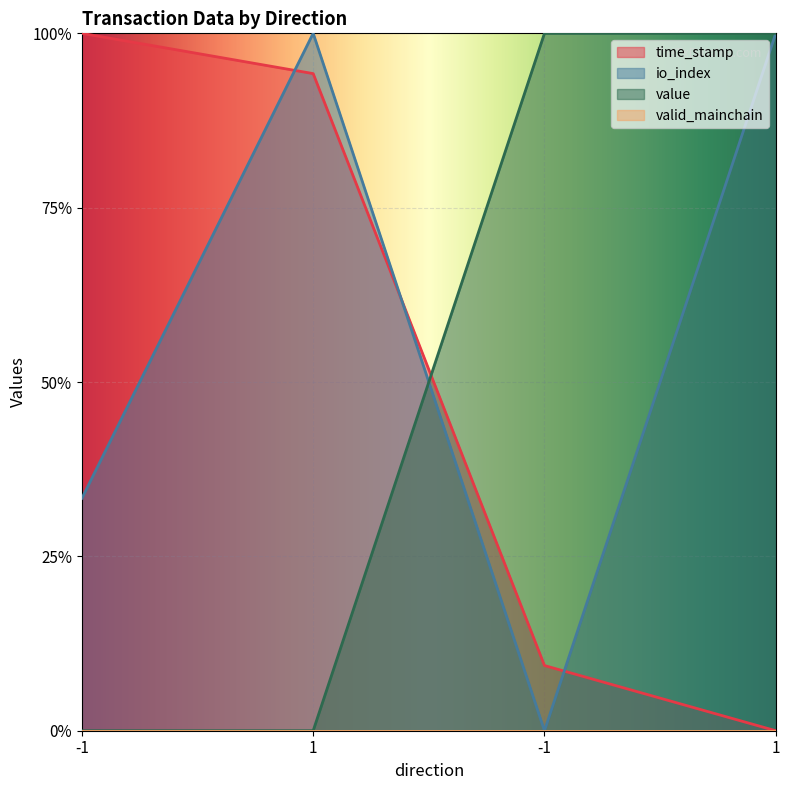

Between 1 and 1, which is larger?

1